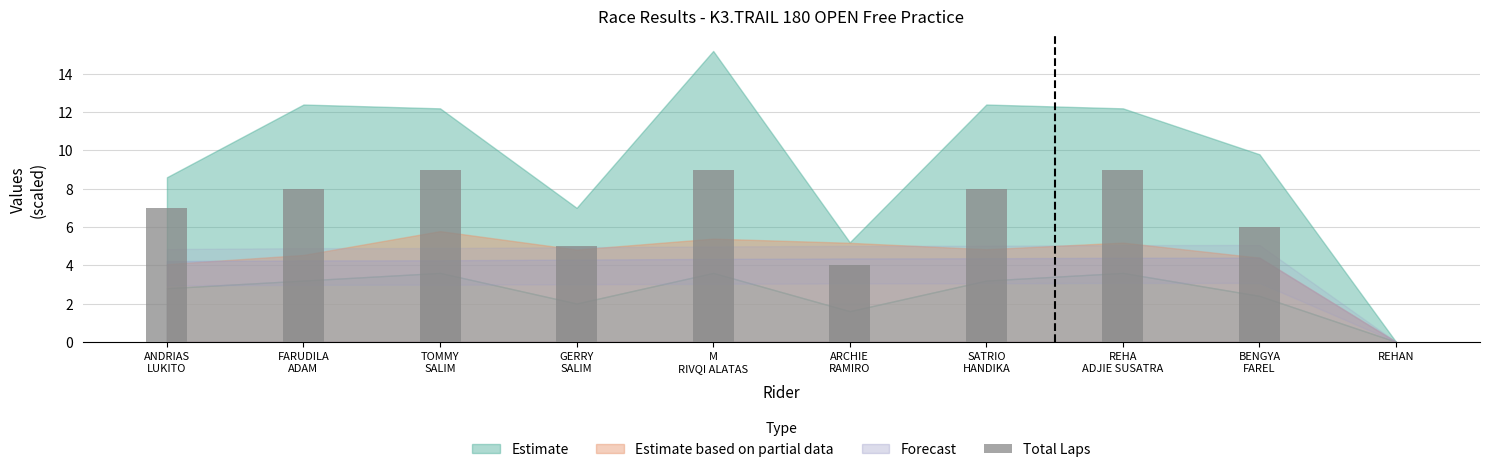

What is the sum of the values at REHAN and SATRIO
HANDIKA?

8